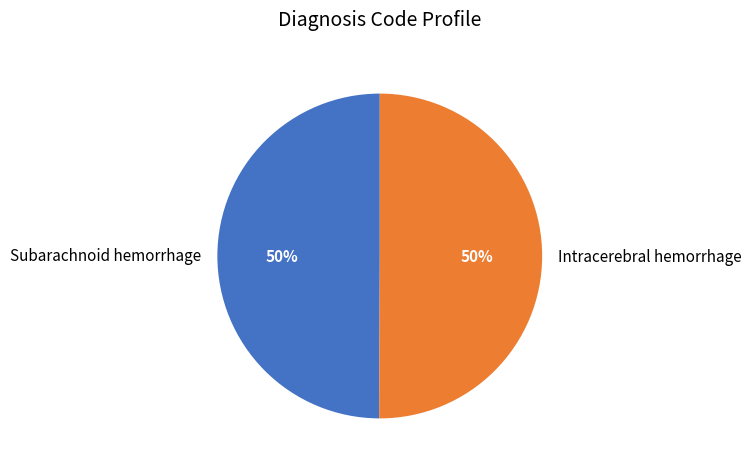

Is the sum of Intracerebral hemorrhage and Subarachnoid hemorrhage greater than half?

Yes